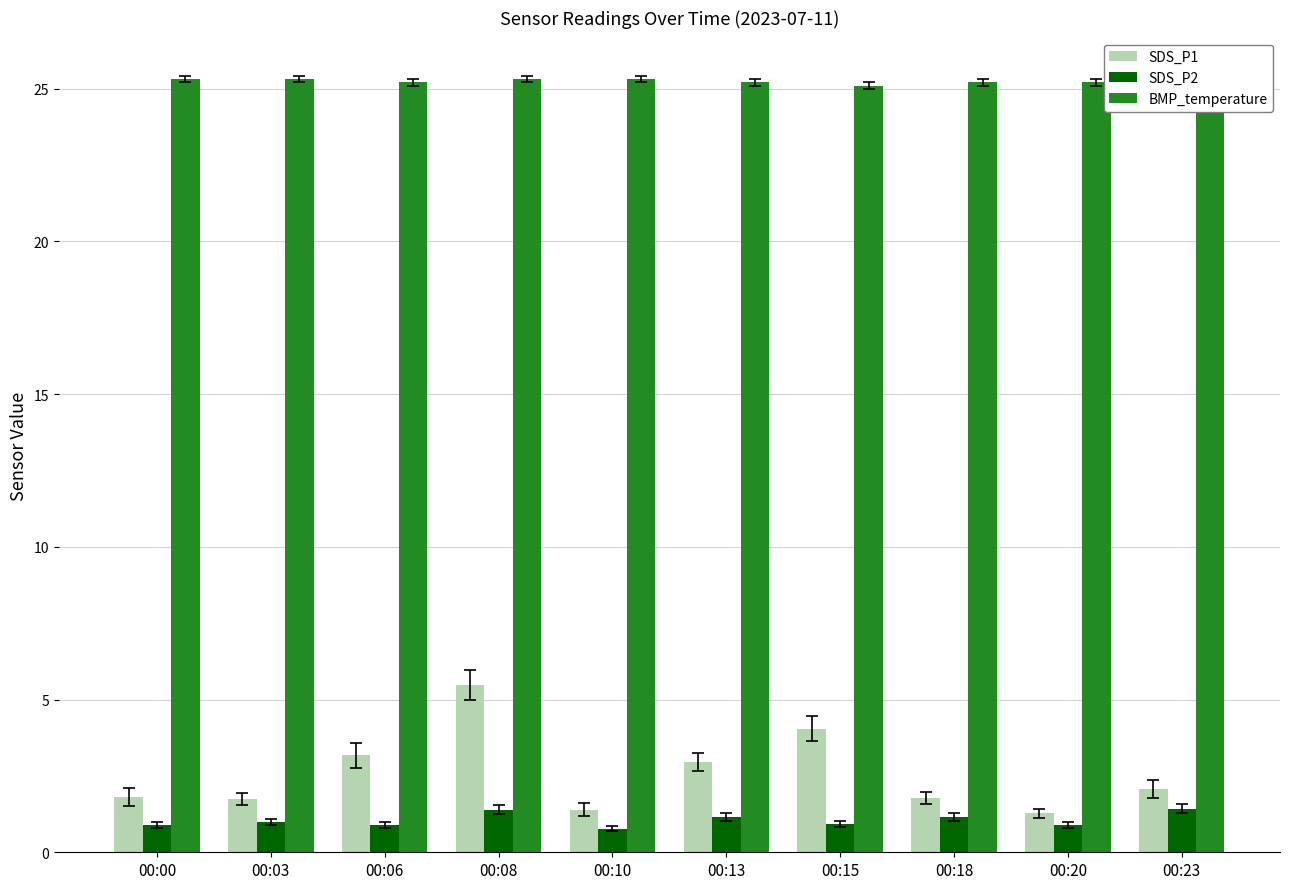

The SDS_P1 series shows 2.9 at 00:08. True or false?

False